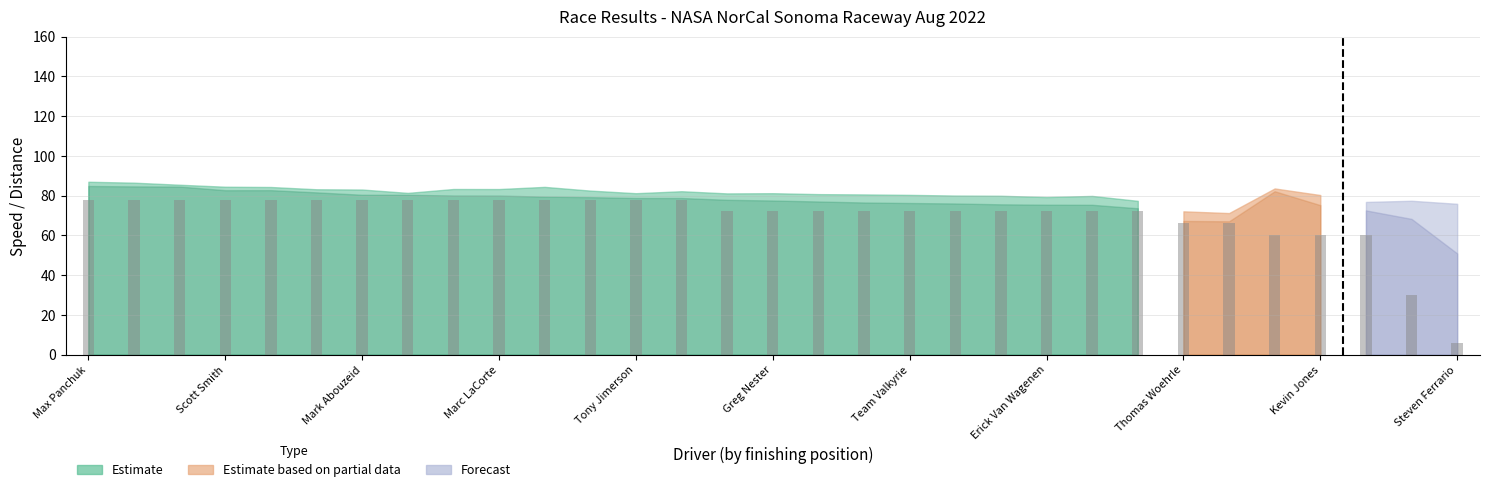

What is the value of the 16th bar from the left?

72